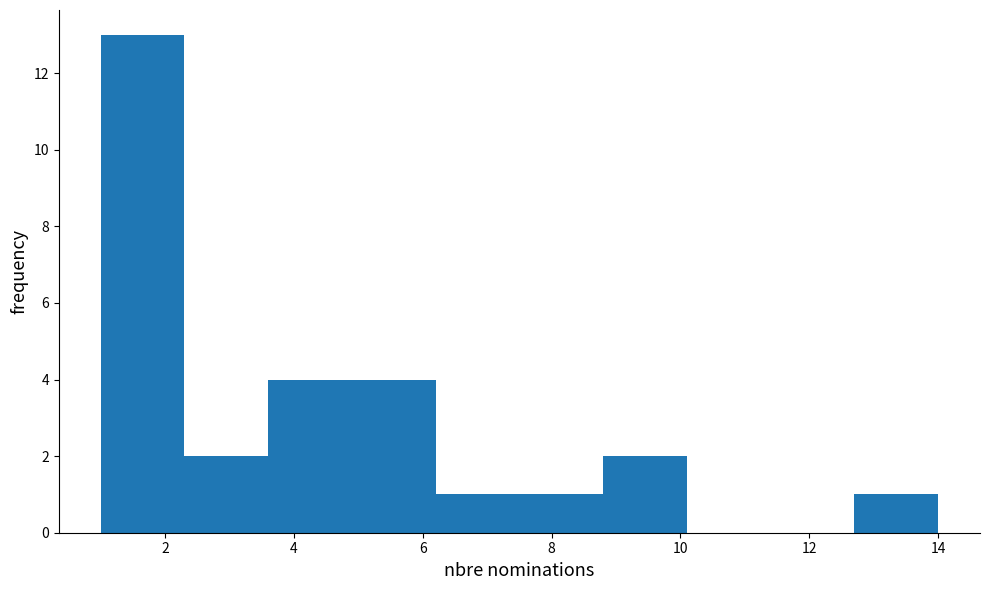

Which range on the x-axis has the tallest bar?

1.0 to 2.3